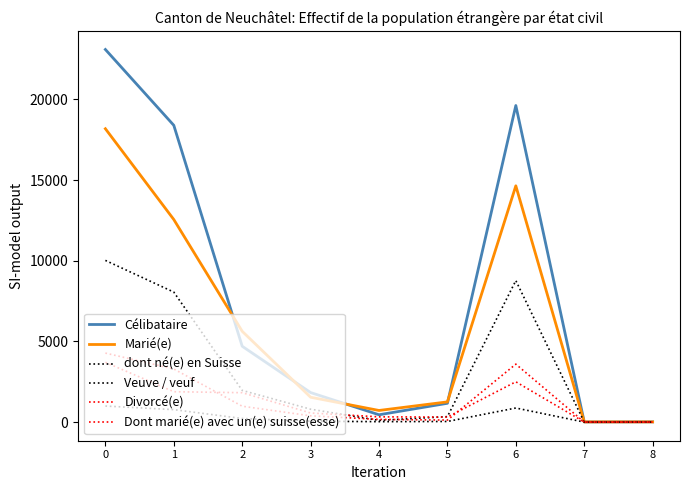

What is the approximate value of Dont marié(e) avec un(e) suisse(esse) at 1?

1883